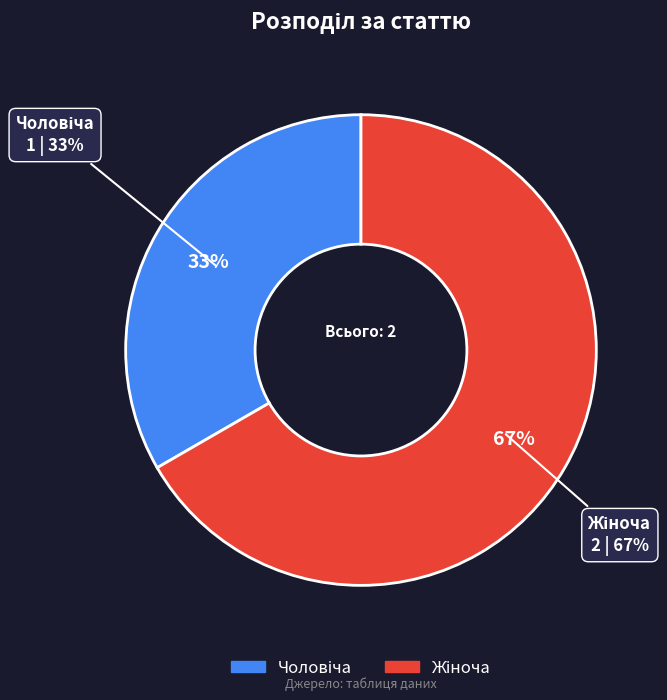

Does Чоловіча represent more than half of the total?

No